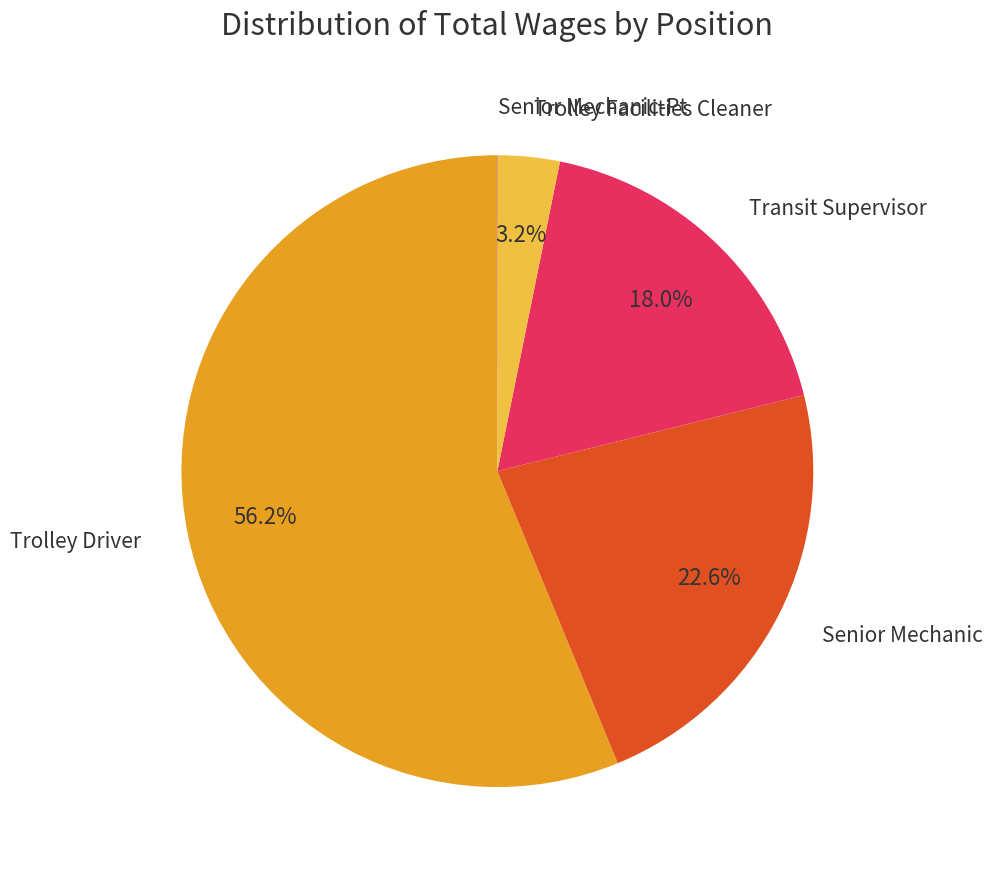

Is there a majority slice in this chart?

Yes